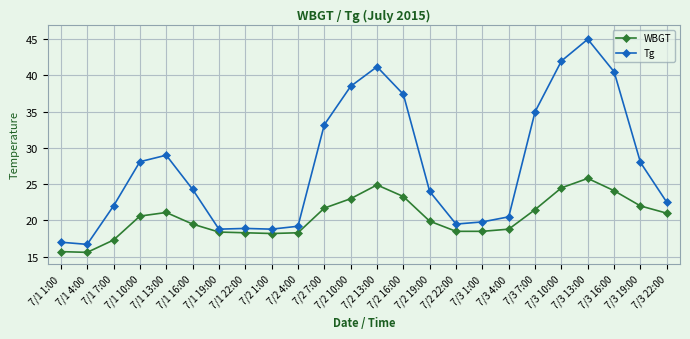

True or false: WBGT and Tg intersect in this chart.

False